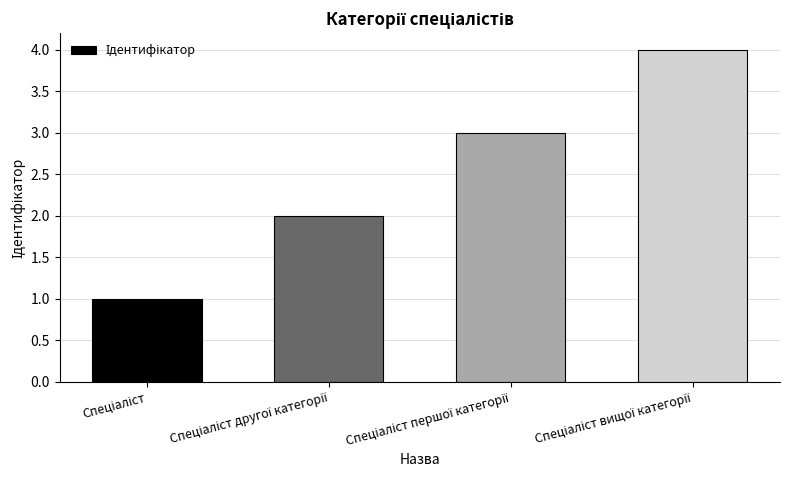

What is the minimum value shown in the chart?

1